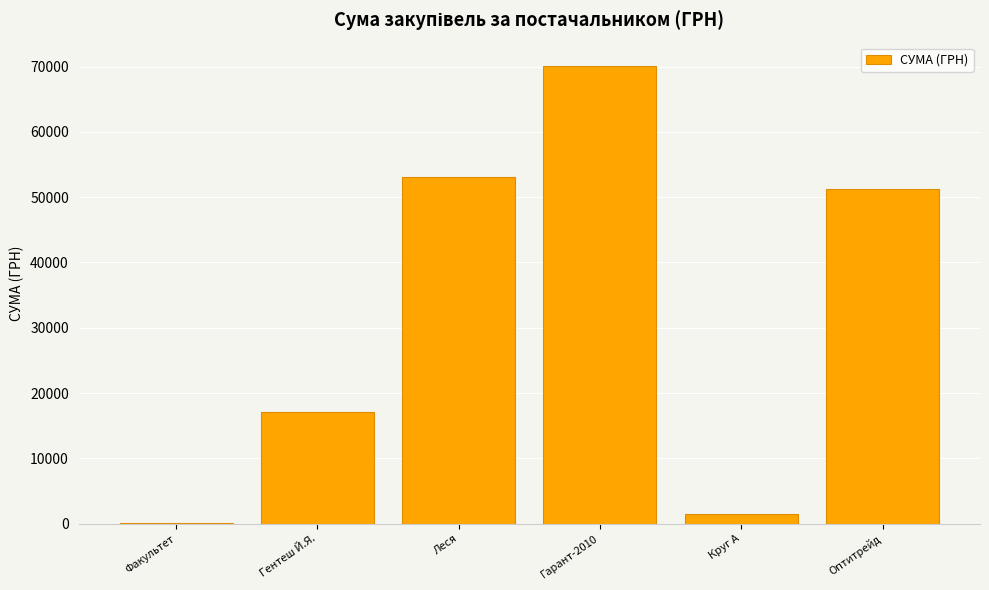

What is the ratio of the value at Оптитрейд to the value at Гентеш Й.Я.?

3.0